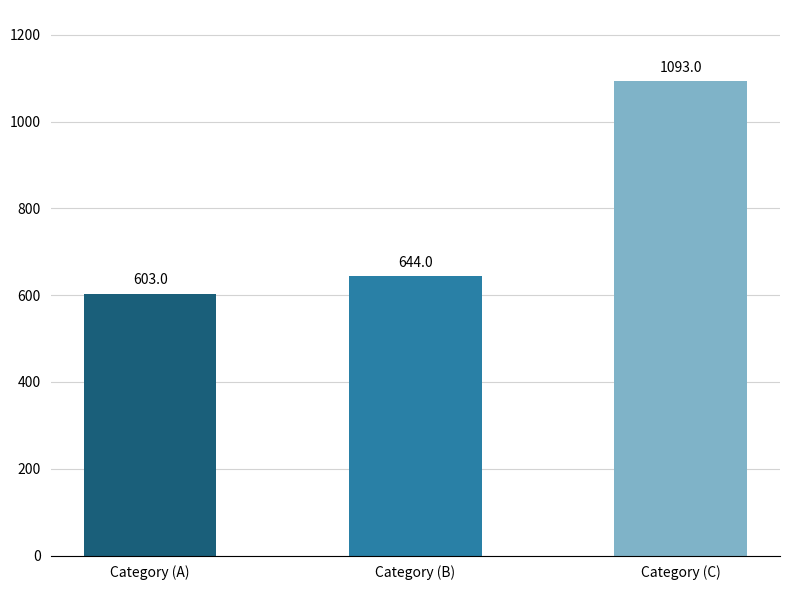

Reading left to right, list all the values displayed in this chart.

603	644	1093